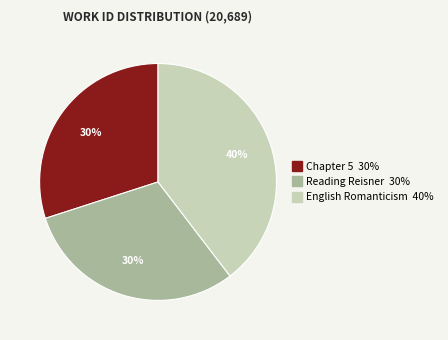

Does any single category account for the majority?

No